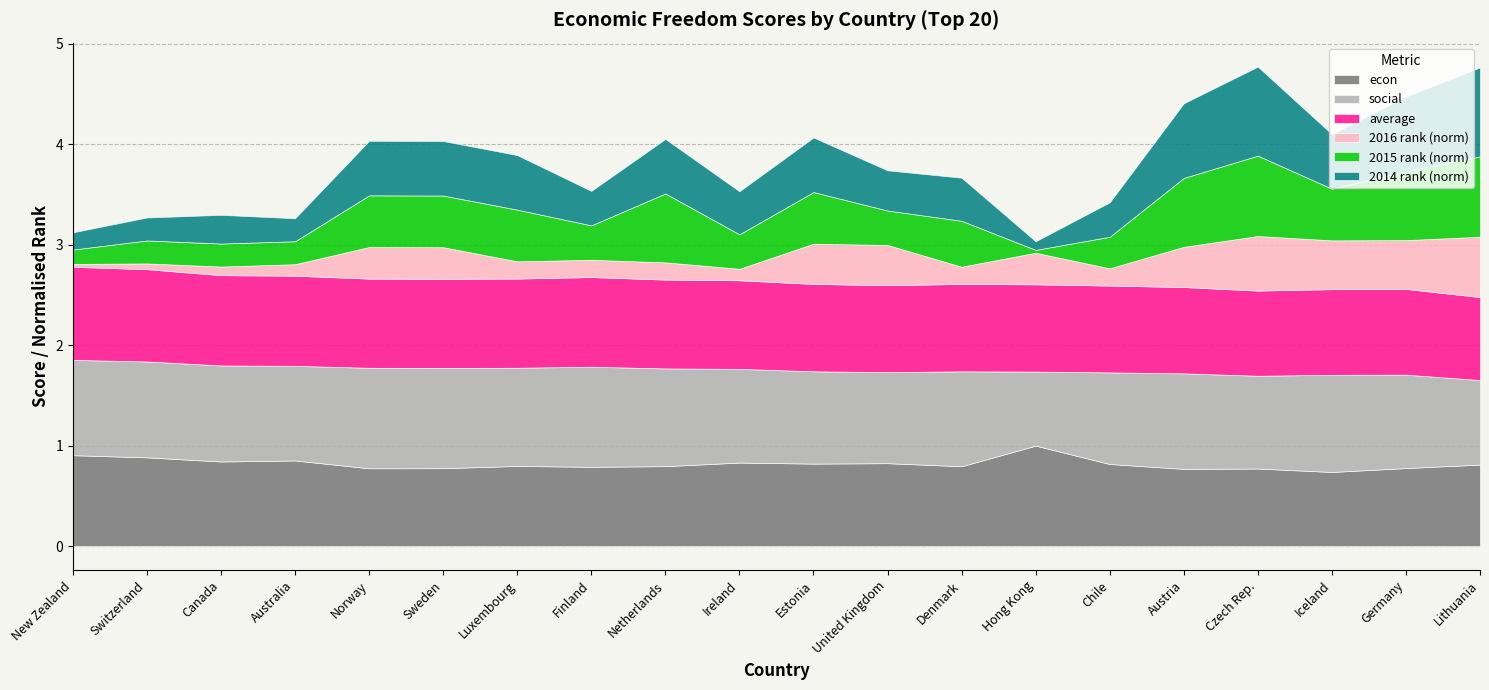

At which label does 2014_rank reach its peak?

Czech Rep.